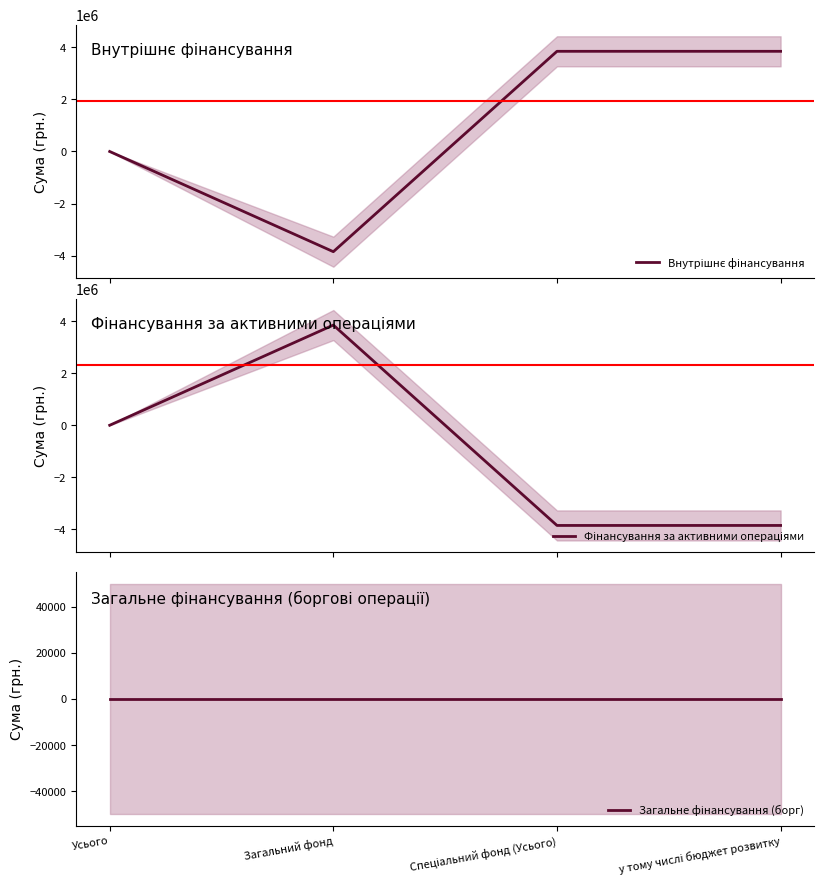

Count the Внутрішнє фінансування values in the range 0 to 3850908.

3